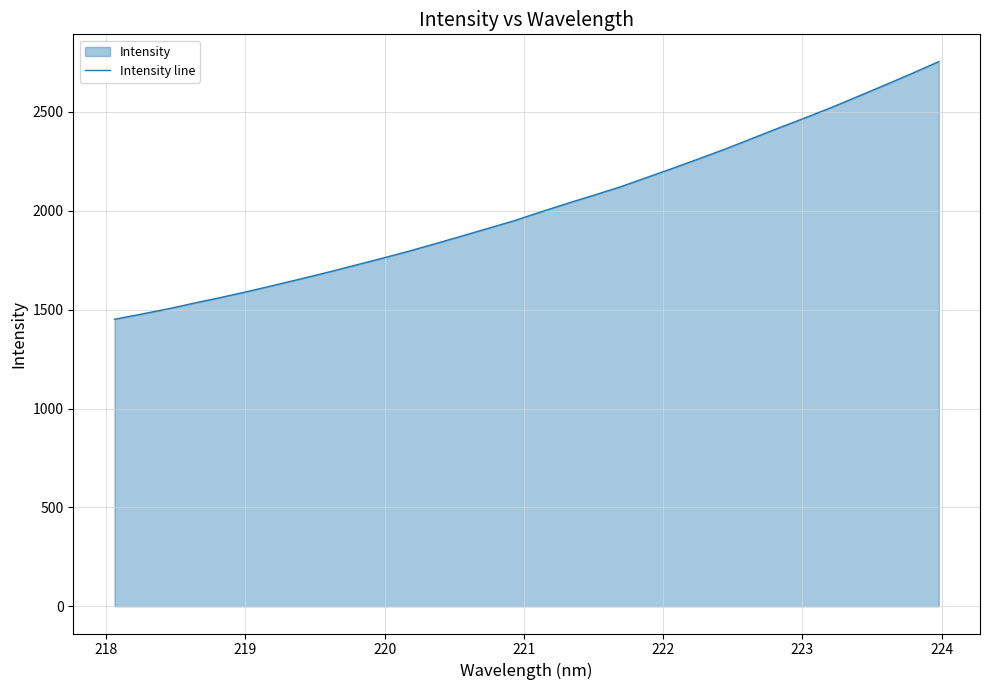

What is the greatest value displayed?

2754.9